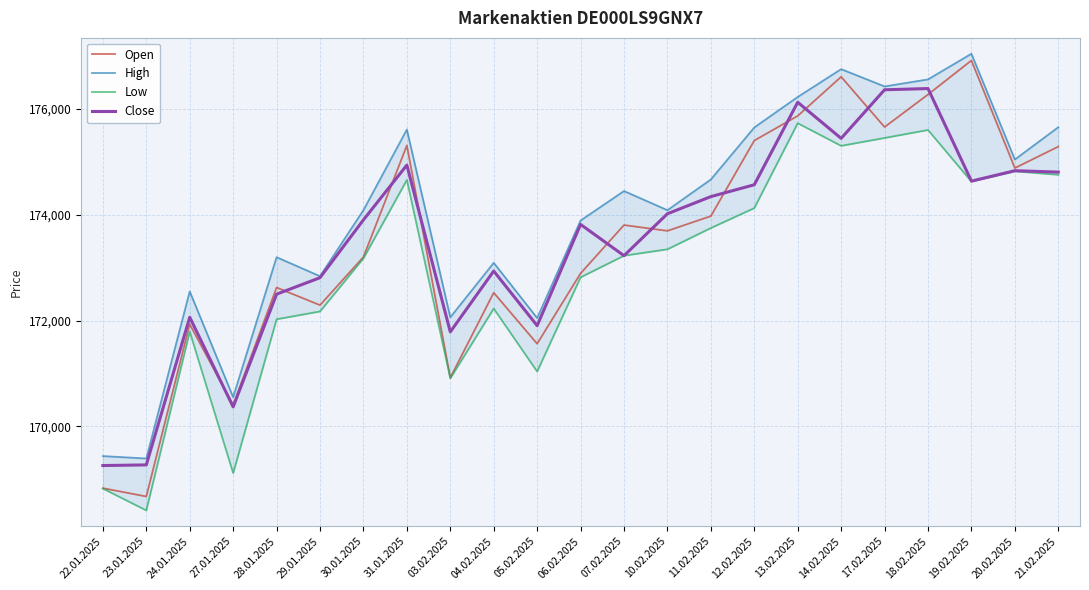

How many values in the High series are below 174090?

11